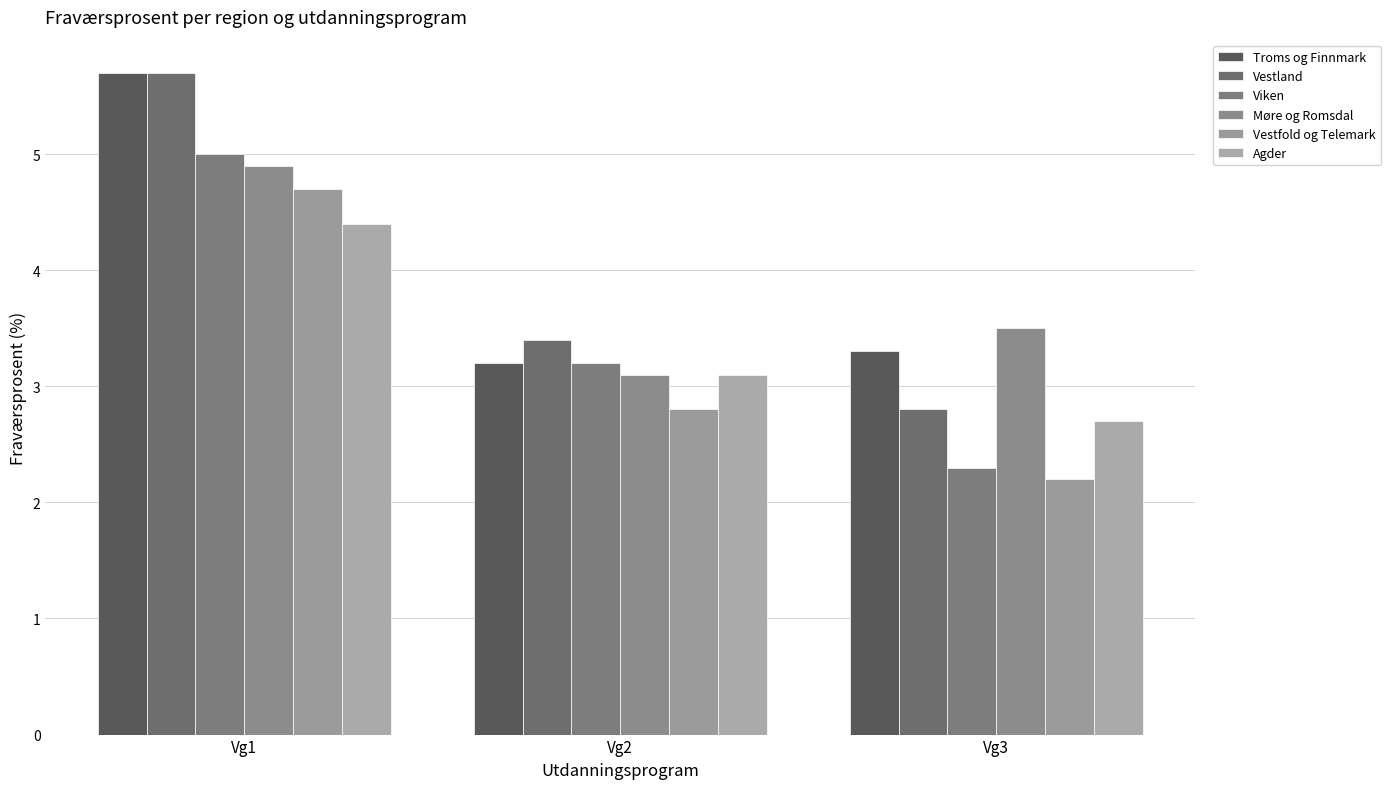

The value of Viken at Vg3 is 2.3. True or false?

True